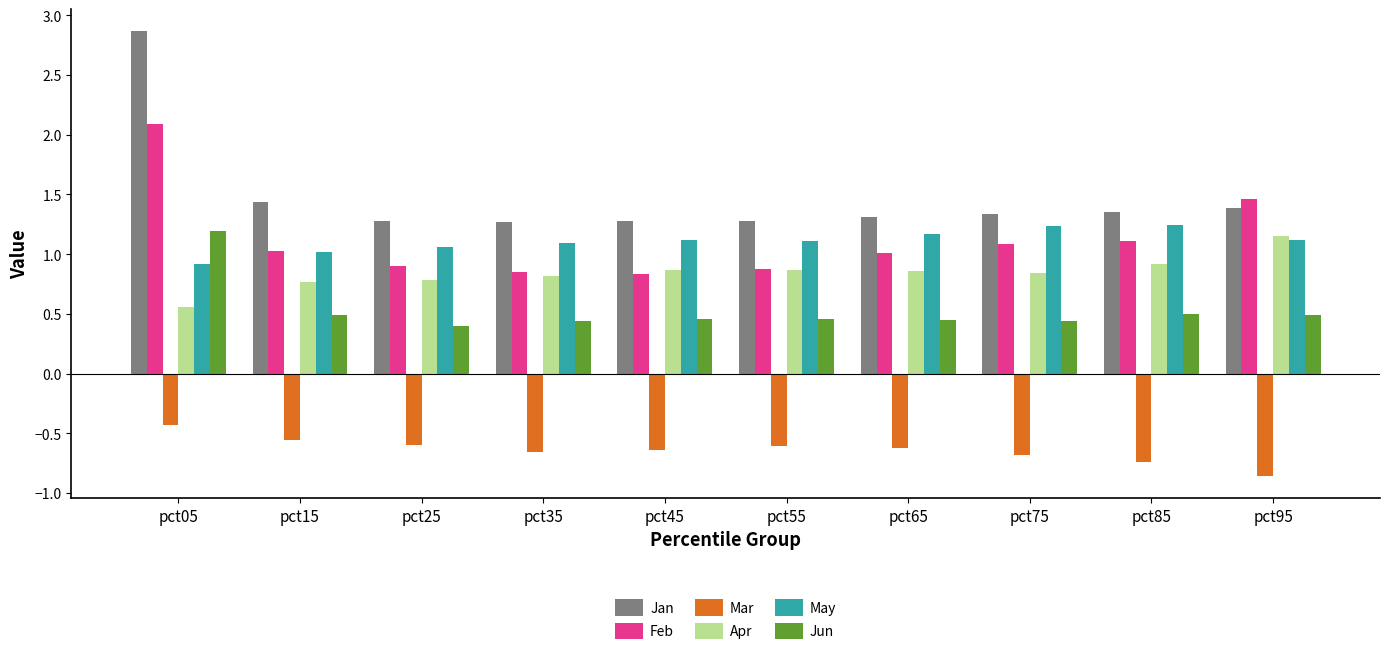

What is the sum of all Mar values?

-6.4